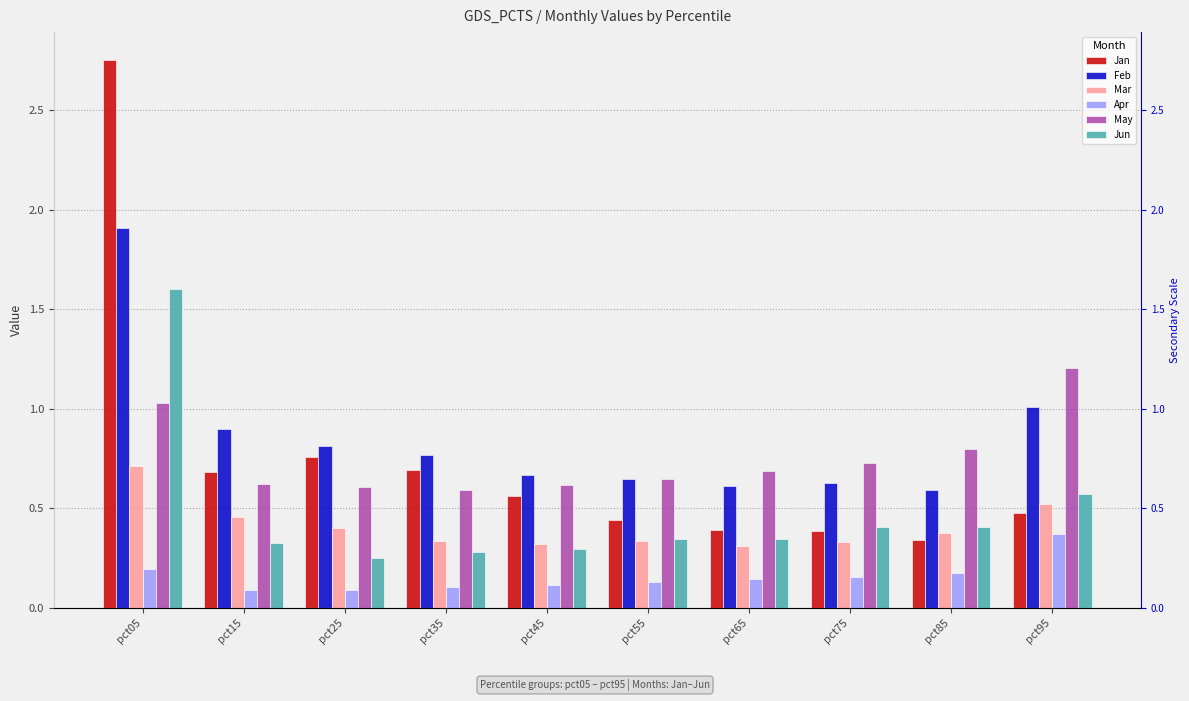

Rank the categories by May value from highest to lowest.

pct95, pct05, pct85, pct75, pct65, pct55, pct15, pct45, pct25, pct35